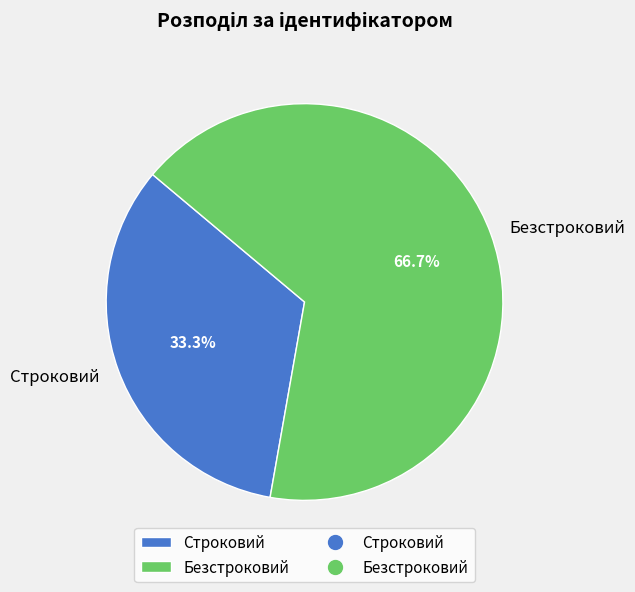

Does any single category account for the majority?

Yes